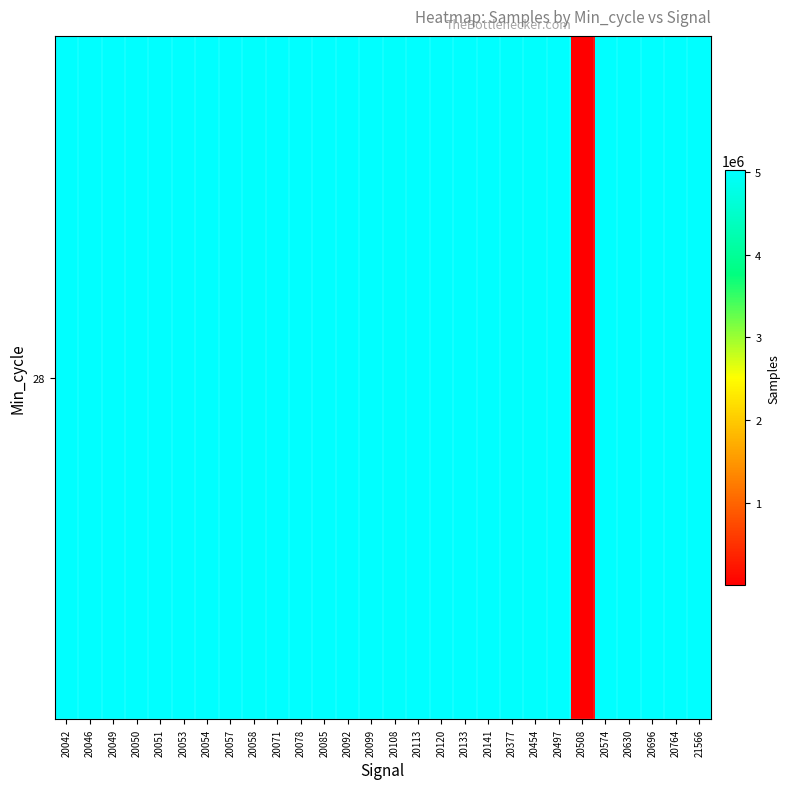

At which label is the value closest to 2513430?

20377